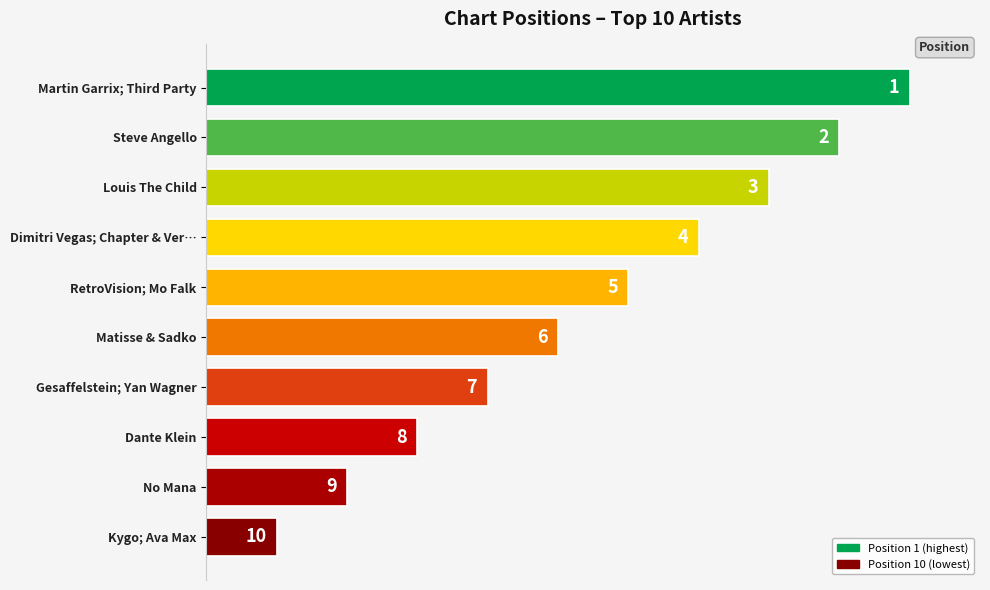

What is the difference between the maximum and minimum values?

9